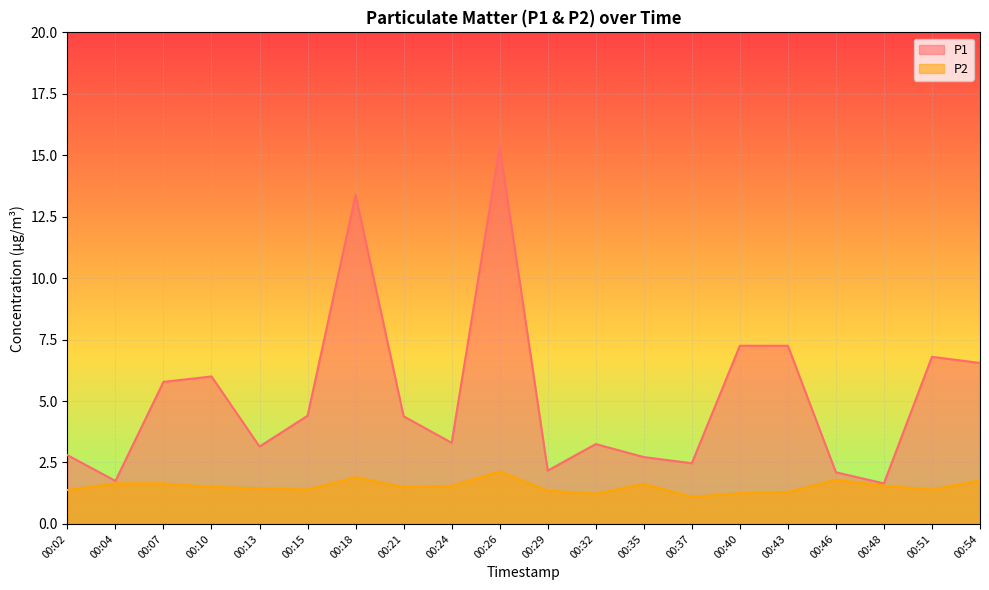

What is the difference between the maximum and minimum values in the P2 series?

1.0